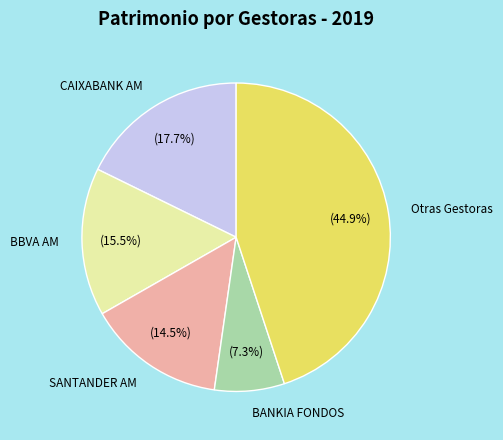

Rank the categories by value from highest to lowest.

Otras Gestoras, CAIXABANK AM, BBVA AM, SANTANDER AM, BANKIA FONDOS